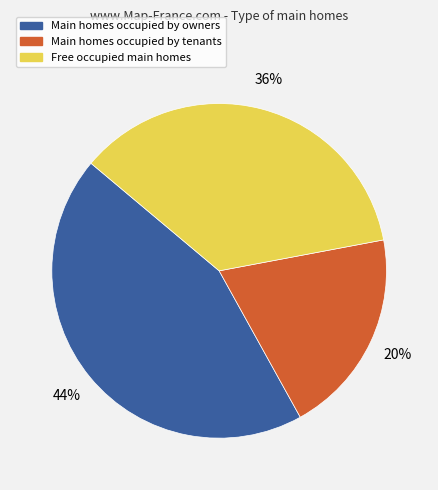

Does any single category account for the majority?

No